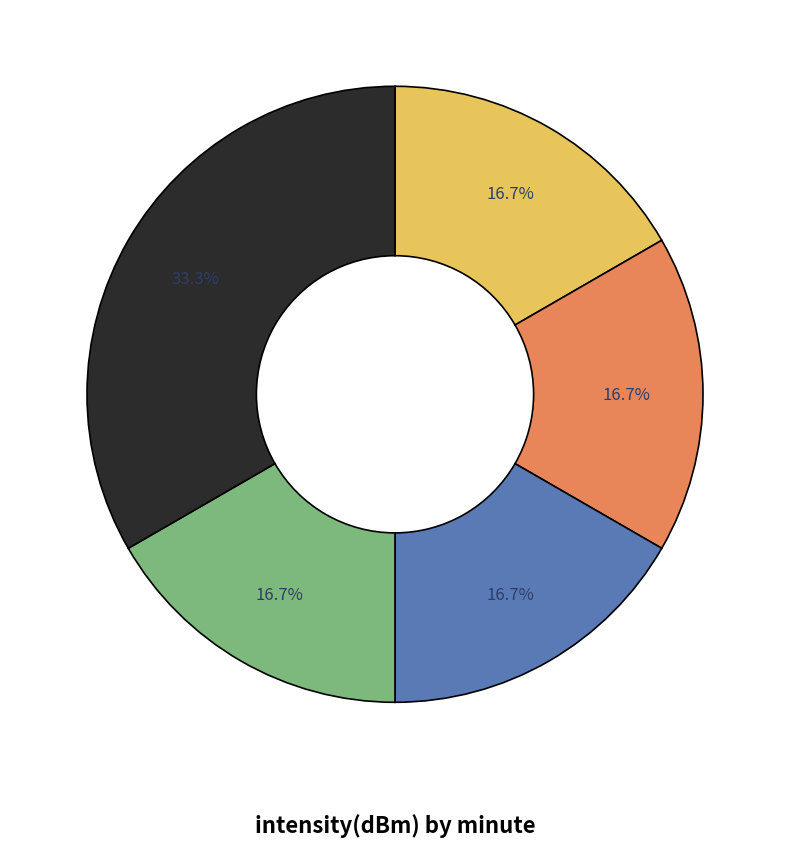

Is there any slice that represents more than half of the pie?

No